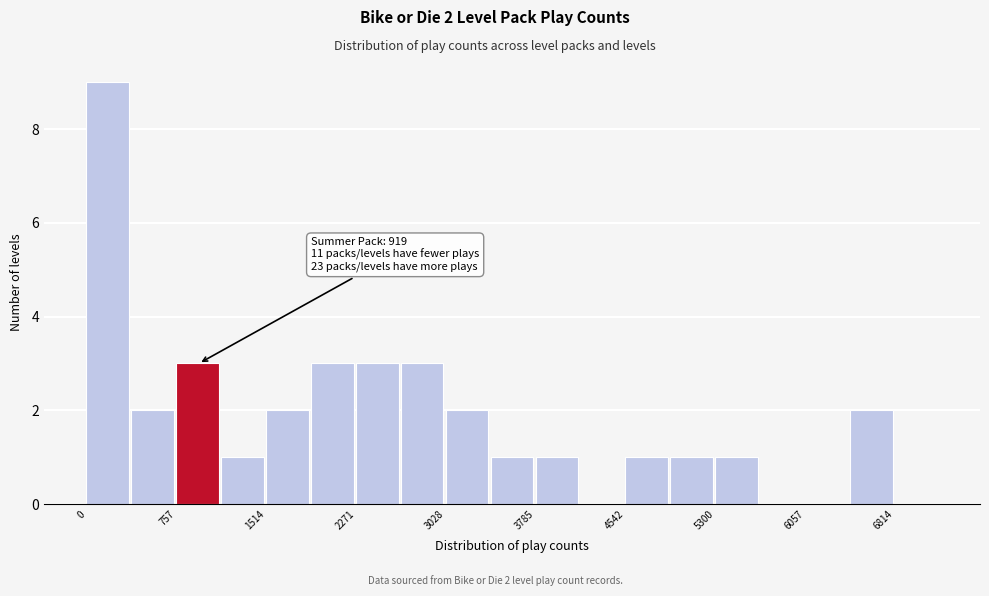

Read against the x-axis, roughly where is the centre of the tallest bar?

200